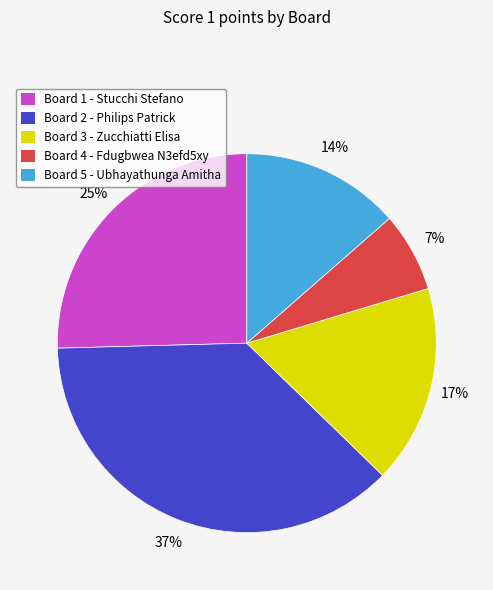

To the nearest percent, what is the average slice percentage?

20%